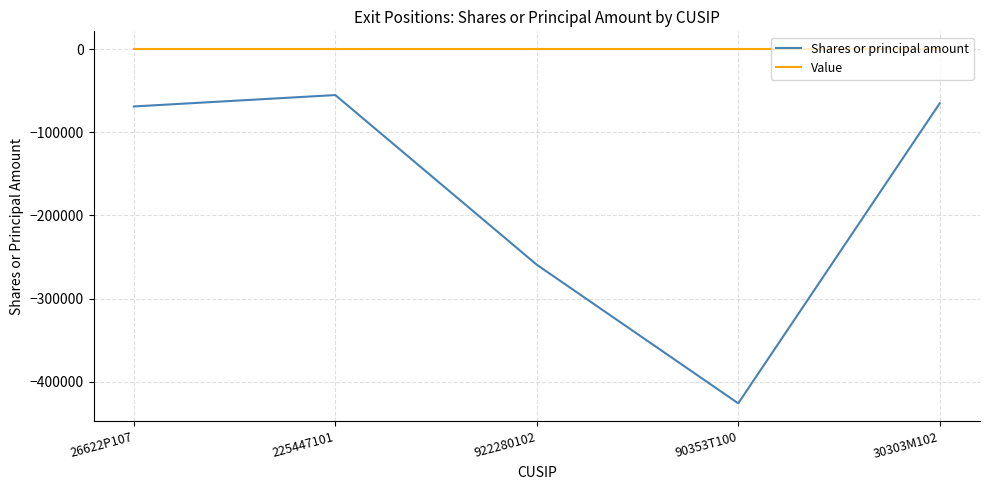

Which series changed the most between 26622P107 and 90353T100?

Shares or principal amount